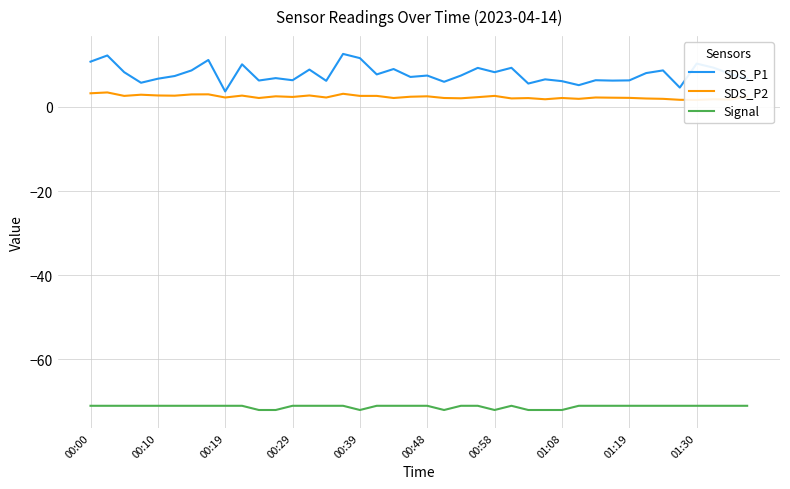

How many Signal values are between -71 and -70?

32